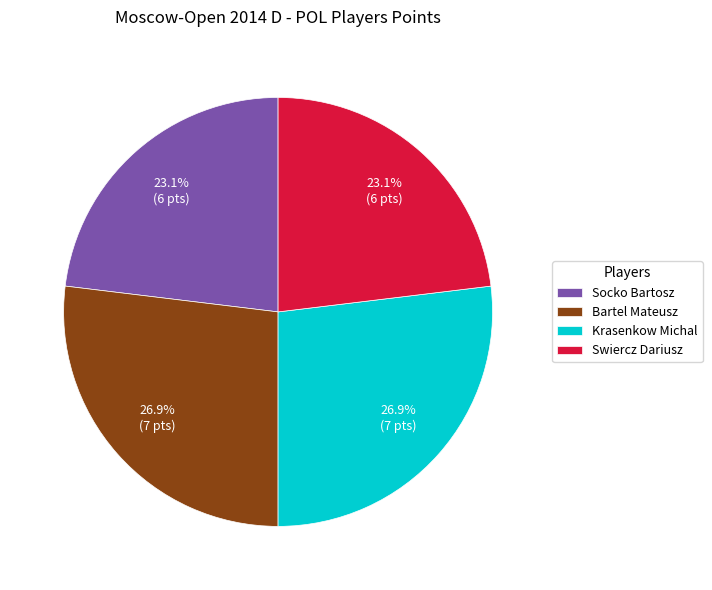

To the nearest percent, what portion does Bartel Mateusz represent?

27%